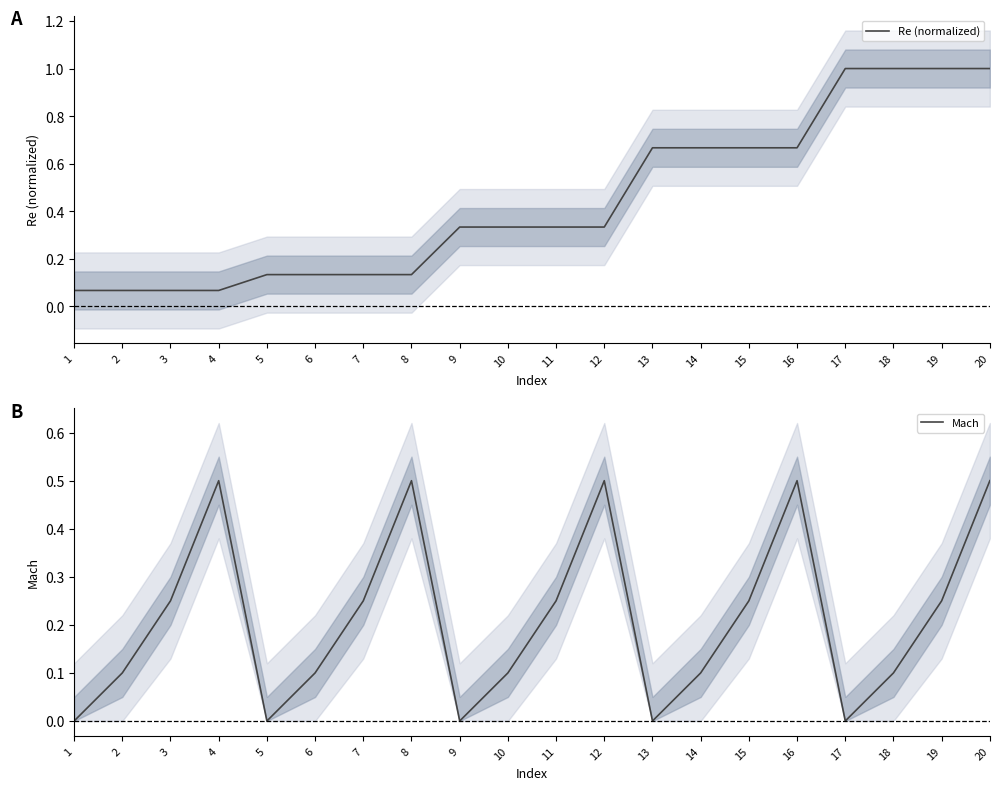

Which category has the lowest value in the Mach series?

1